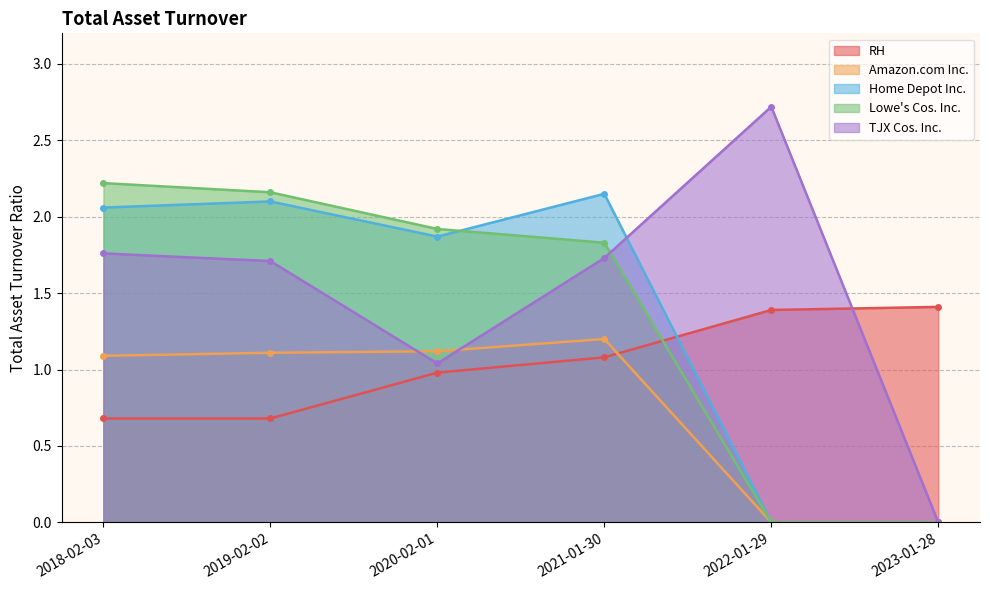

What is the maximum value for RH?

1.4